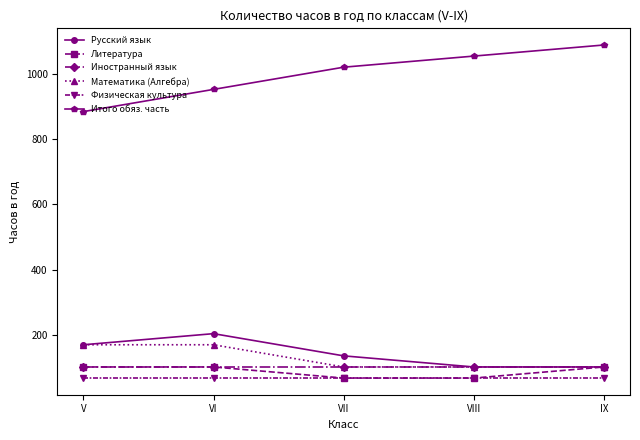

What is the value of the Итого обяз. часть point at the 3rd from the left?

1020